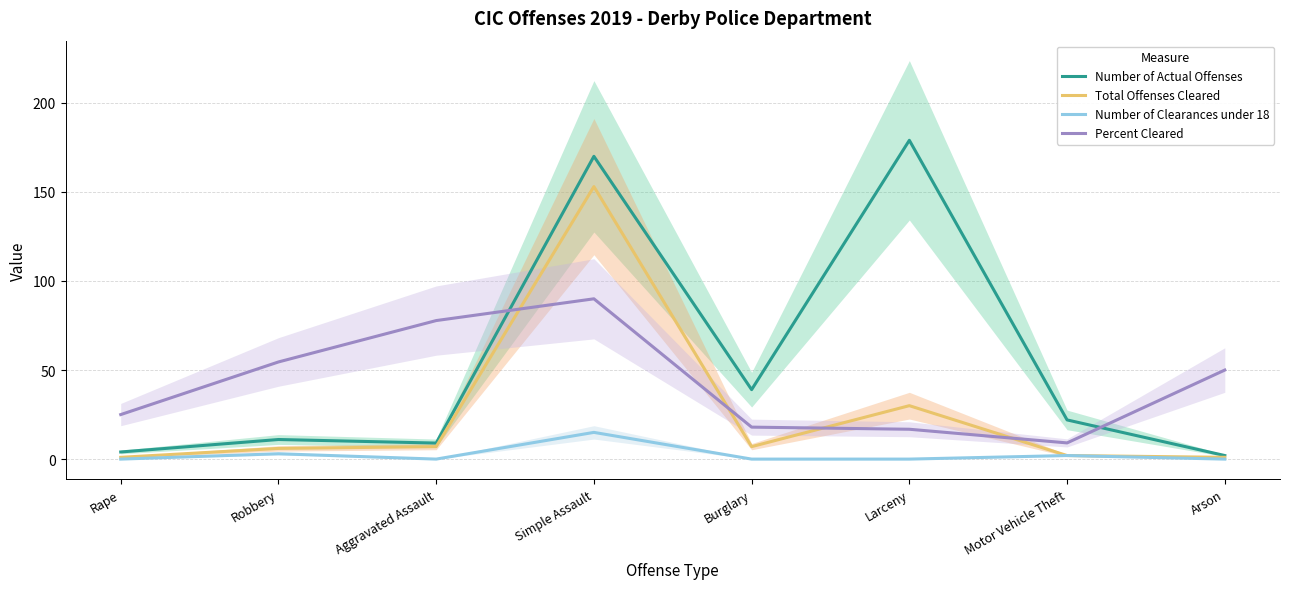

Which series changed the most between Rape and Robbery?

Percent Cleared